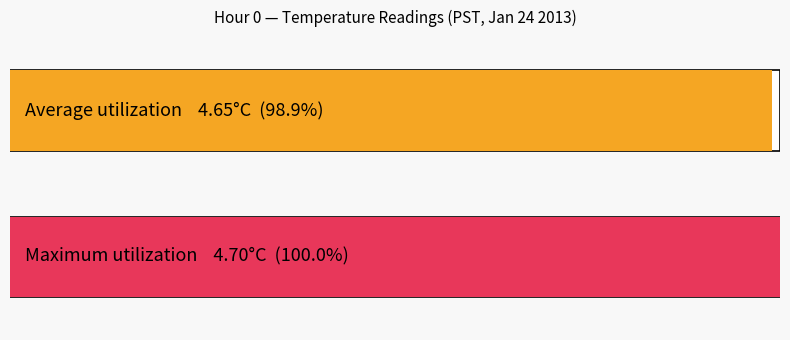

What is the smallest value displayed?

4.6